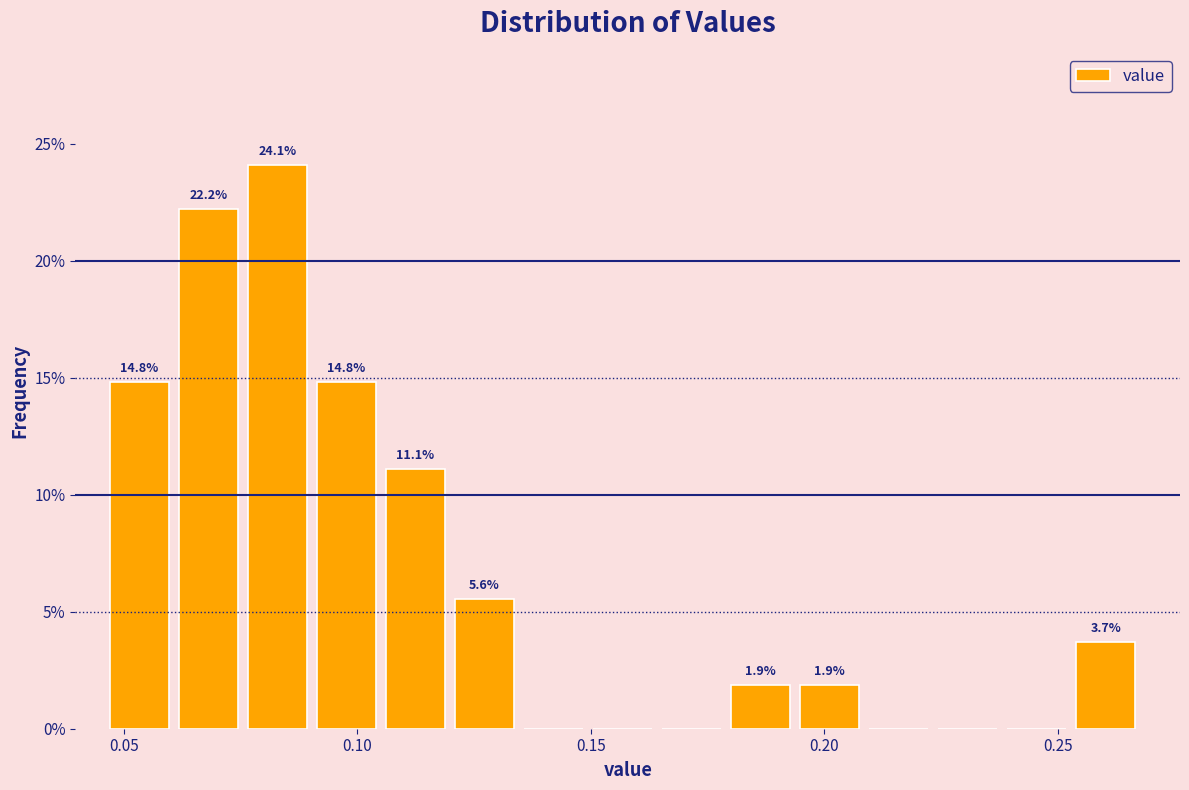

Around what value on the x-axis is the tallest bar? Give the approximate position of its centre, as read against the axis.

0.085